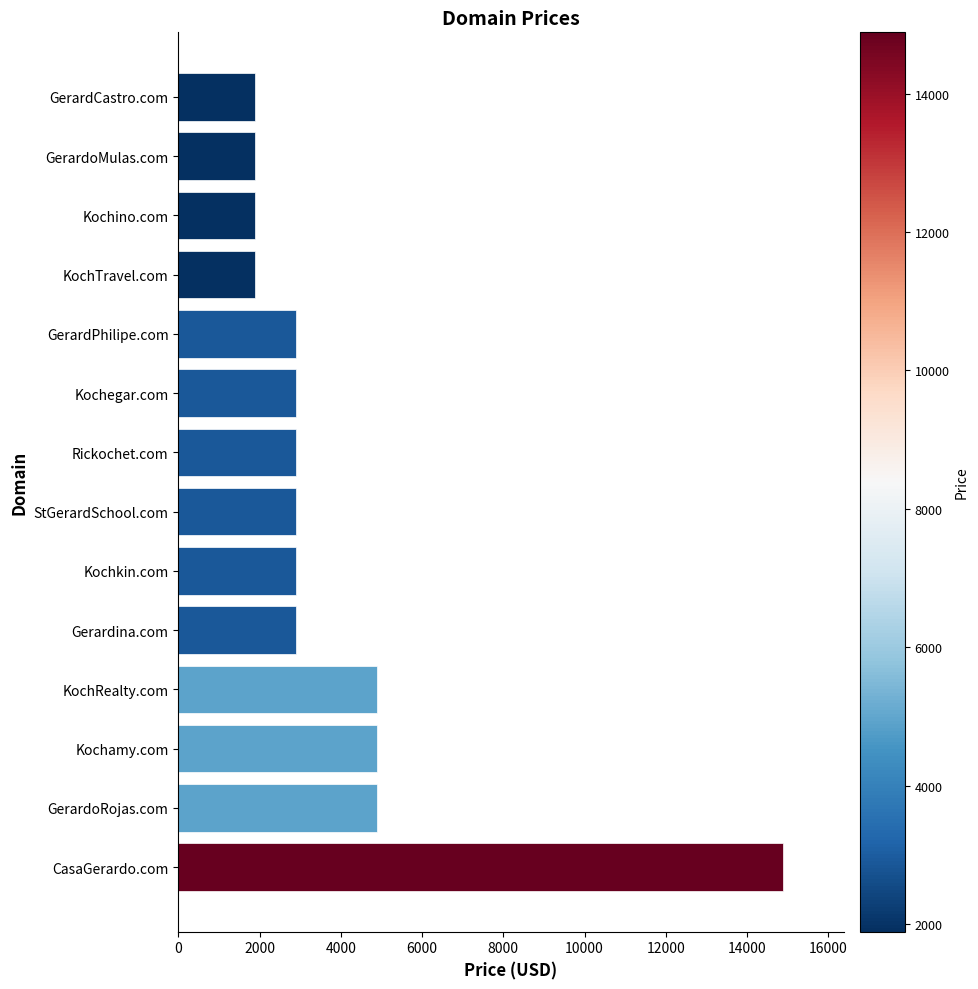

Does the chart contain stacked bars?

No